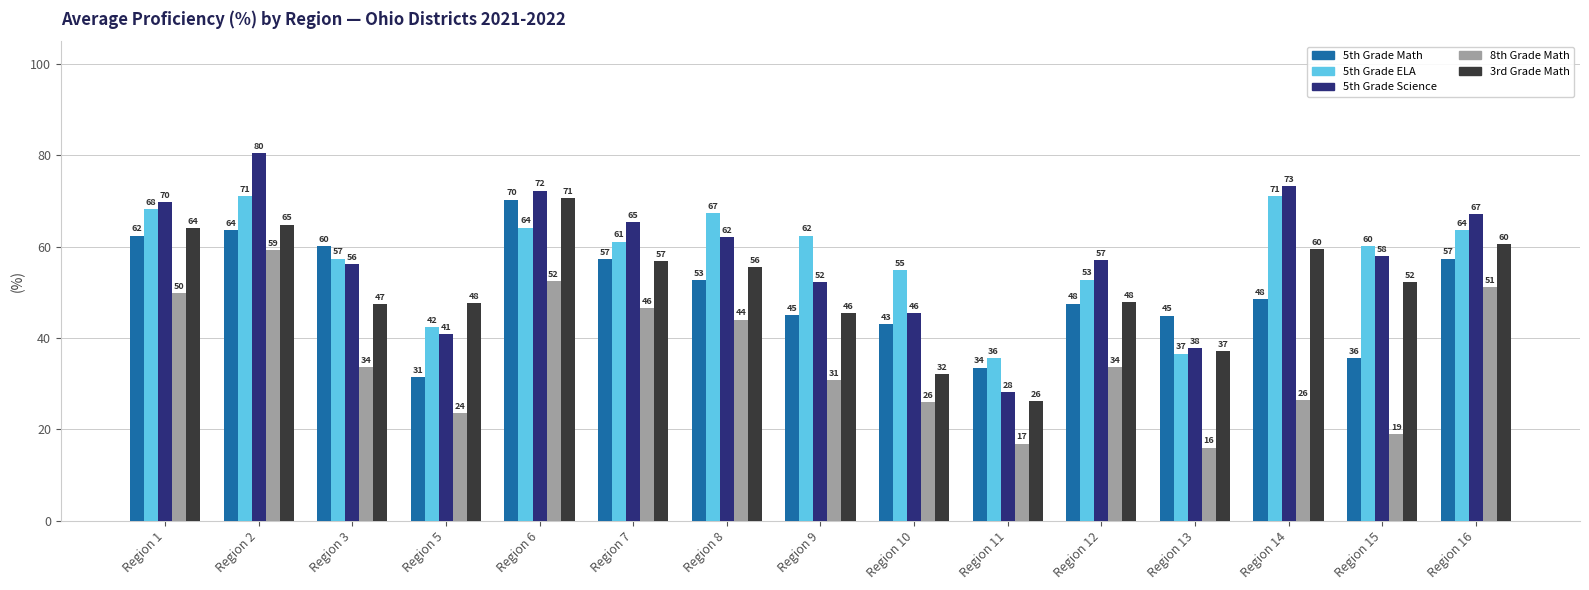

At how many categories does at least one series exceed 39?

14